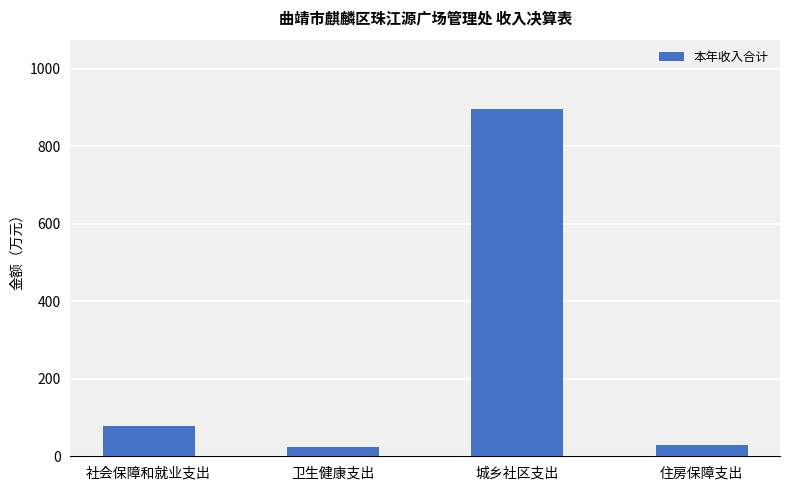

What is the label of the 2nd bar from the left?

卫生健康支出